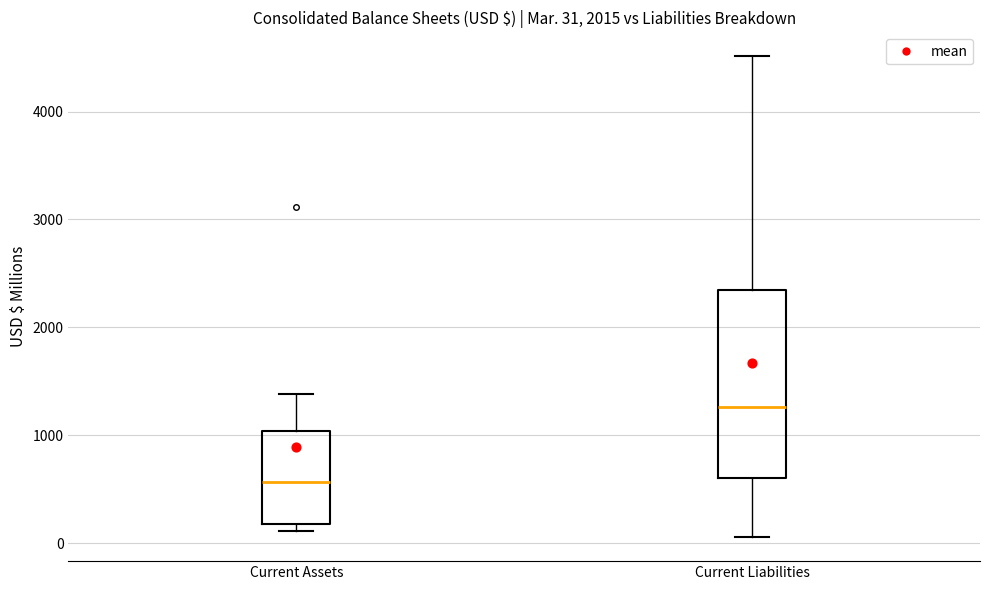

Which box has the lowest median line?

Current Assets